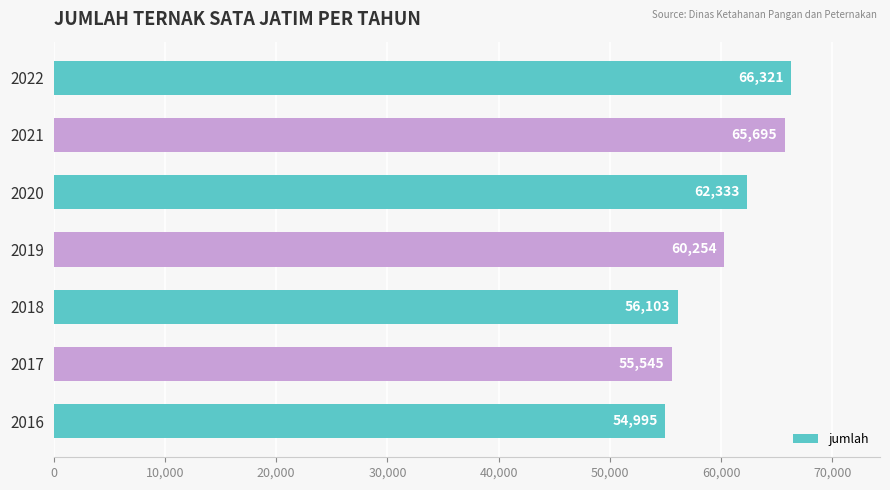

What is the difference between the maximum and minimum values?

11326